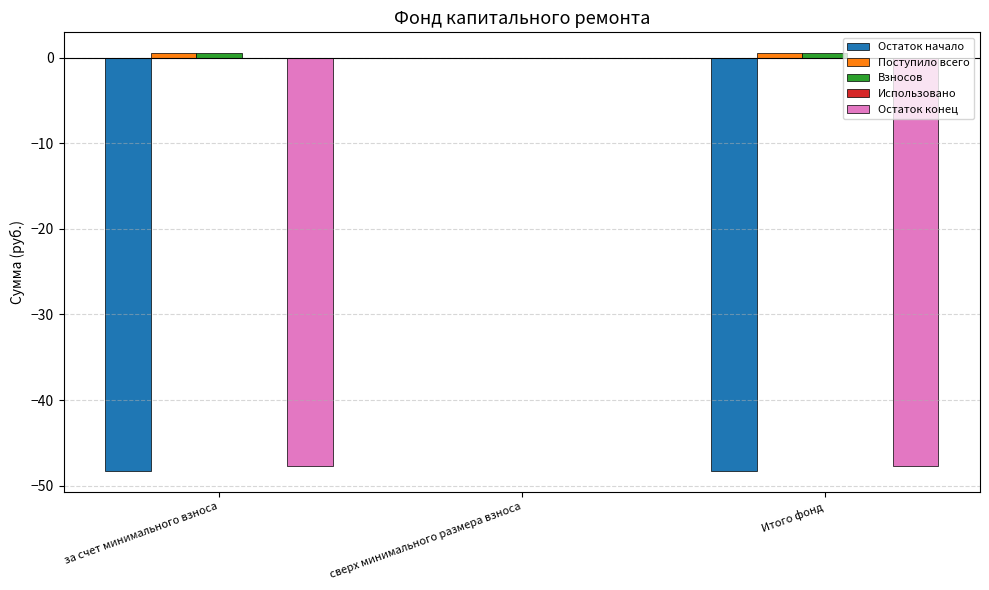

Between за счет минимального взноса and сверх минимального размера взноса, which series saw the biggest shift?

Остаток начало